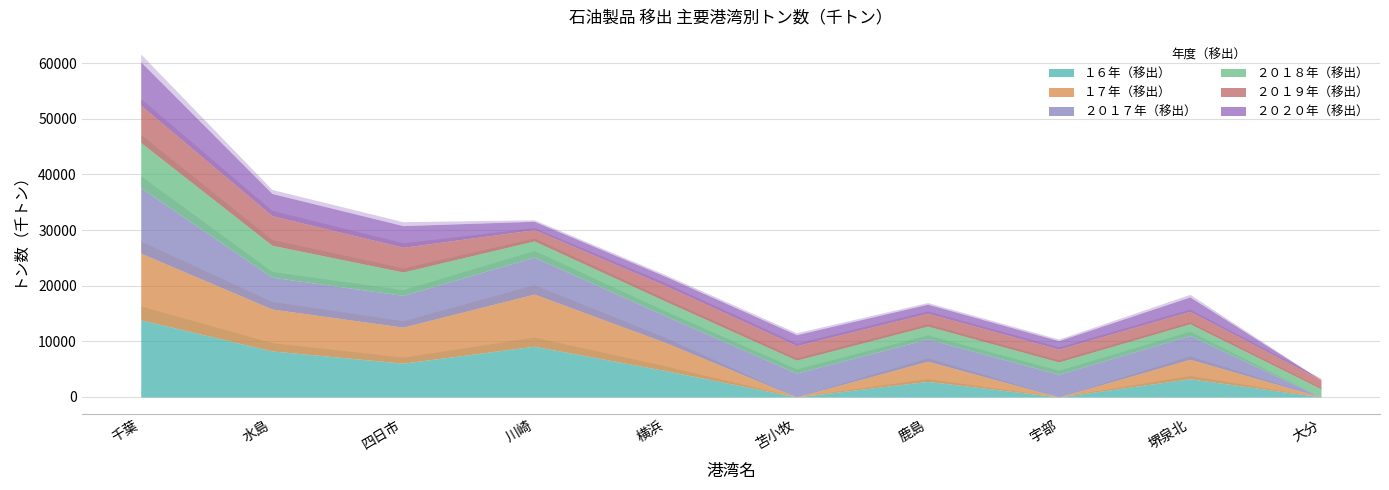

Is it true that ２０２０年（移出） equals 3278.7 at 千葉?

False